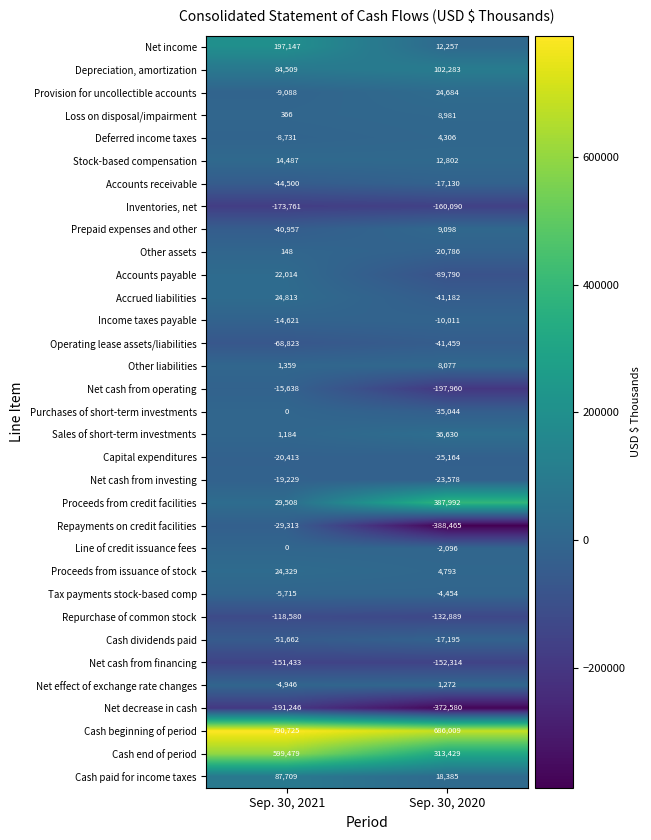

What is the sum of all Repayments on credit facilities values?

-417778